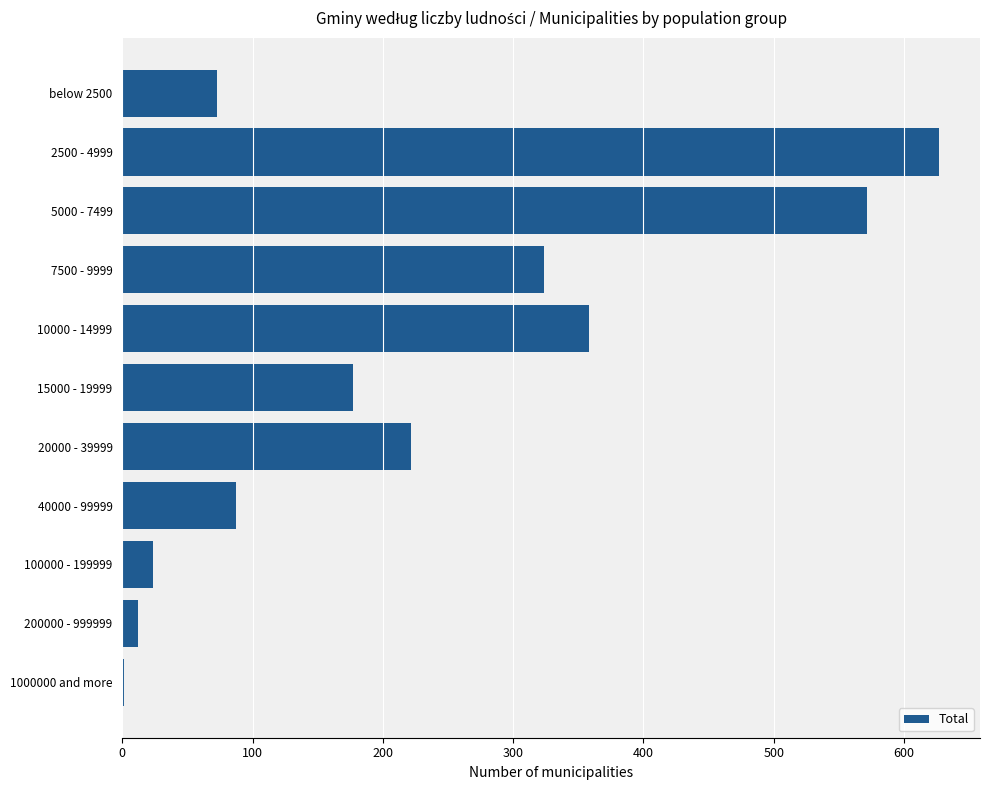

What is the average value?

225